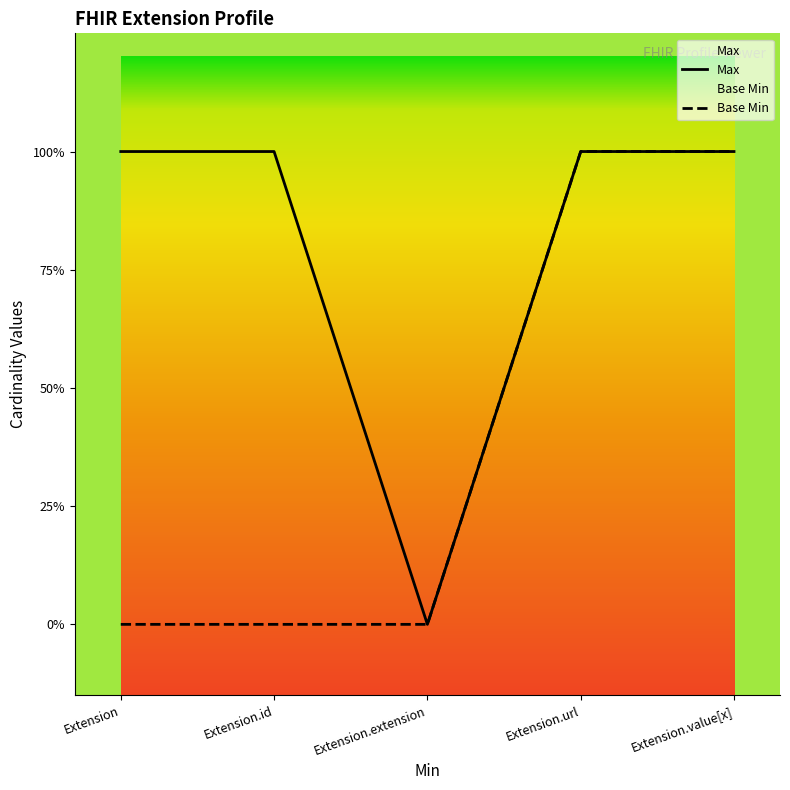

At which label does Max reach its peak?

Extension